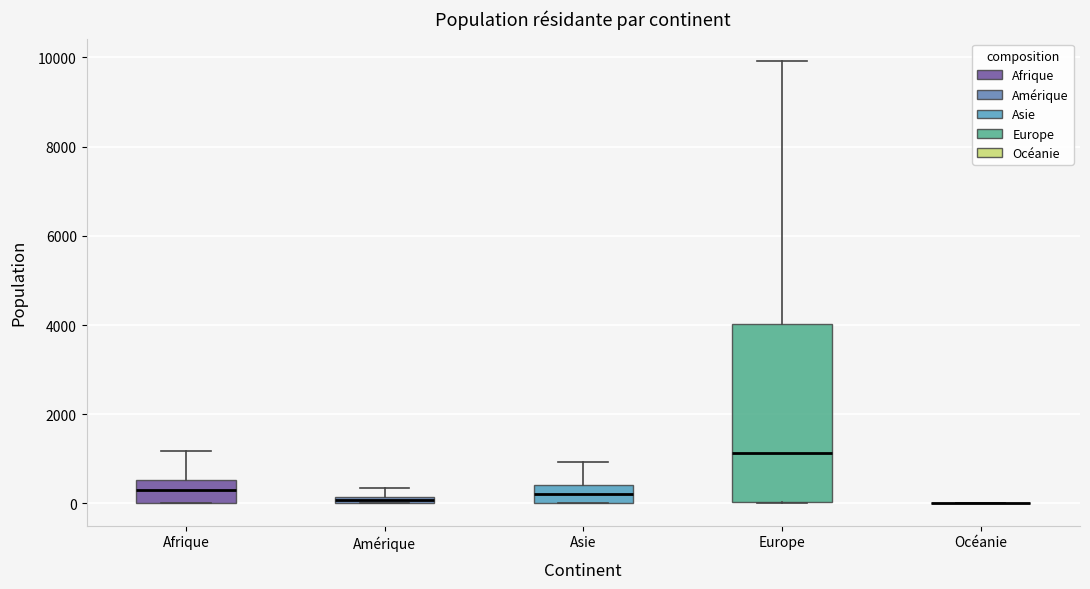

Which box is the tallest, from its lower edge to its upper edge?

Europe